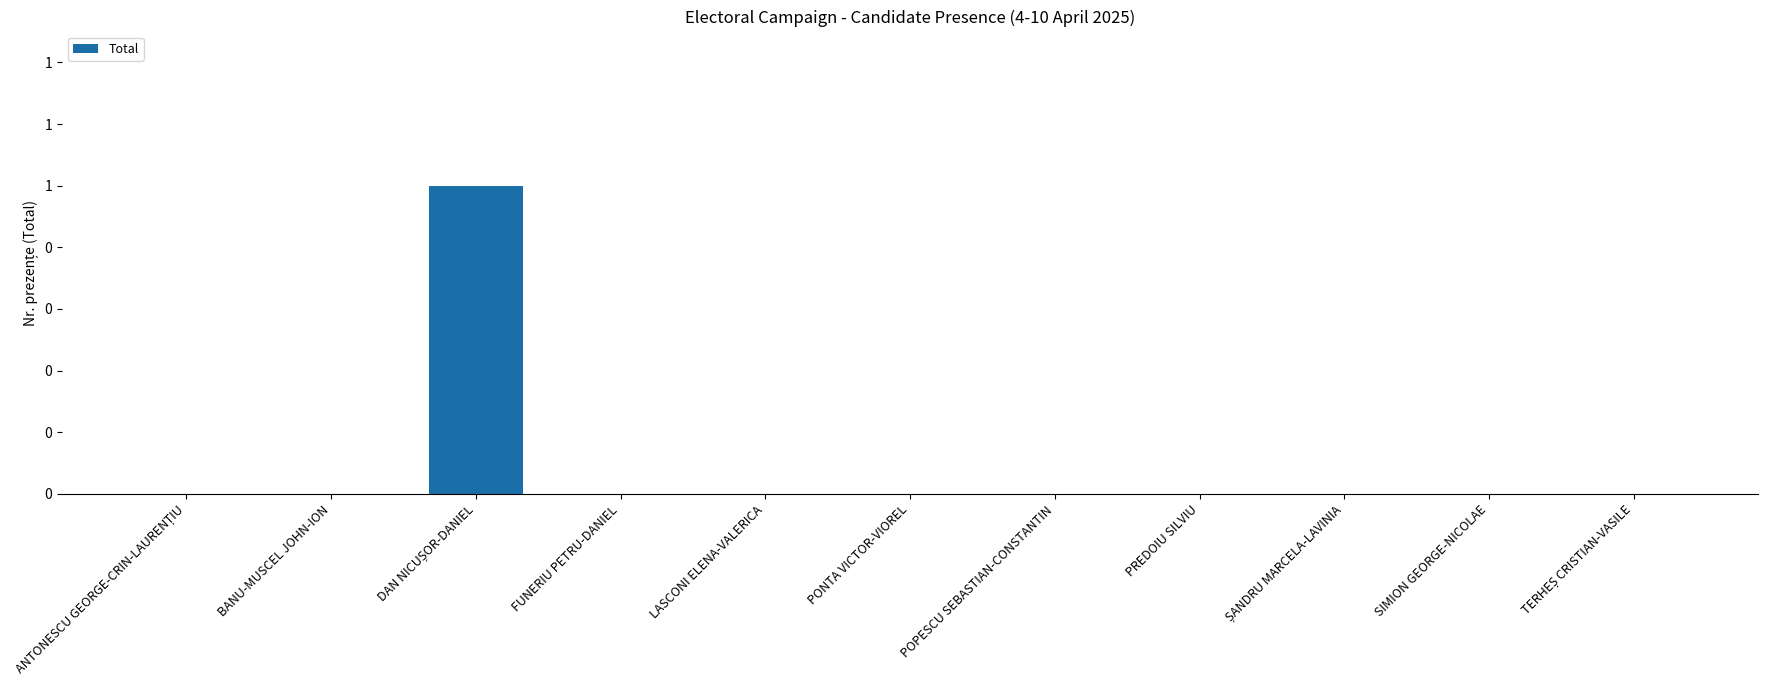

What is the label of the 9th bar from the right?

DAN NICUȘOR-DANIEL